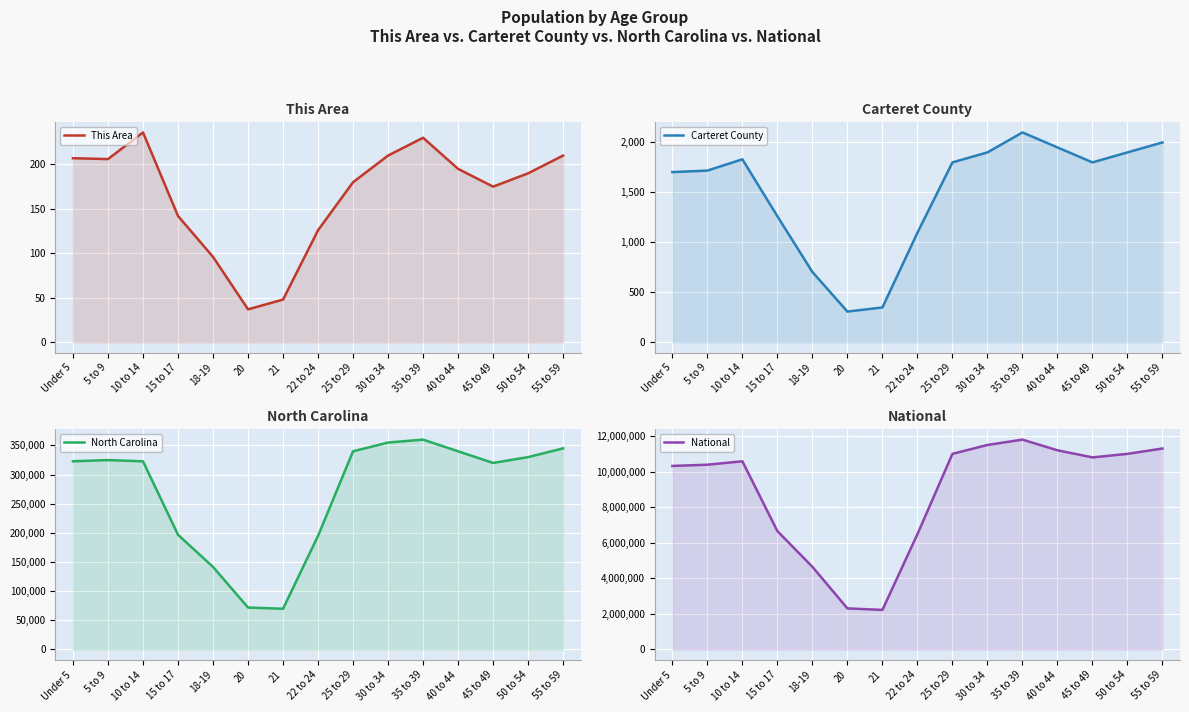

True or false: North Carolina and Carteret County cross at least once.

False